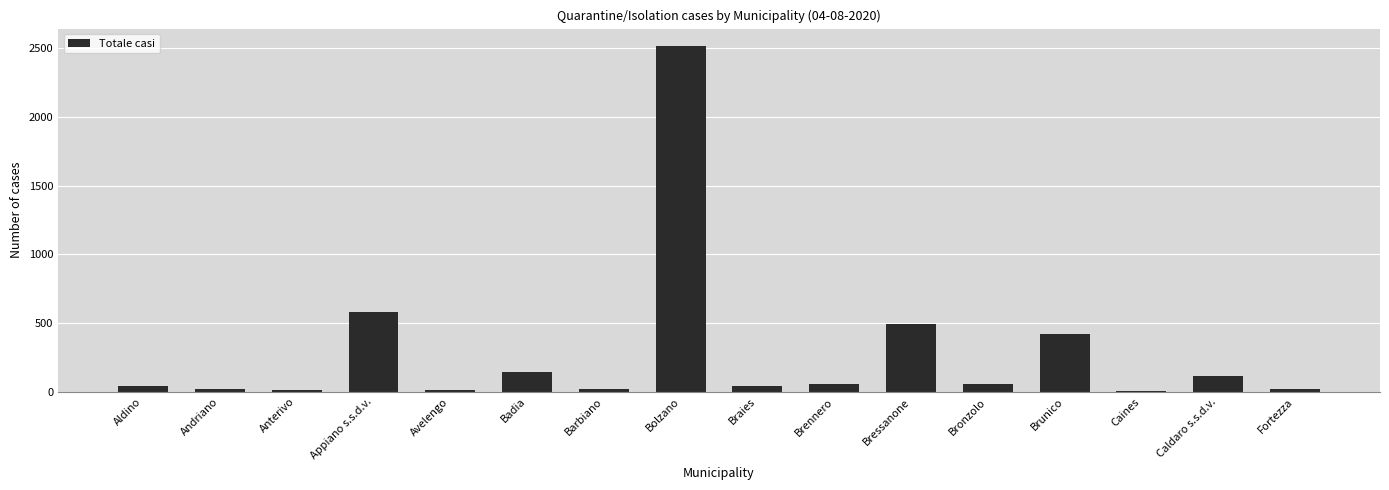

Is it true that the value at Appiano s.s.d.v. is 895?

False